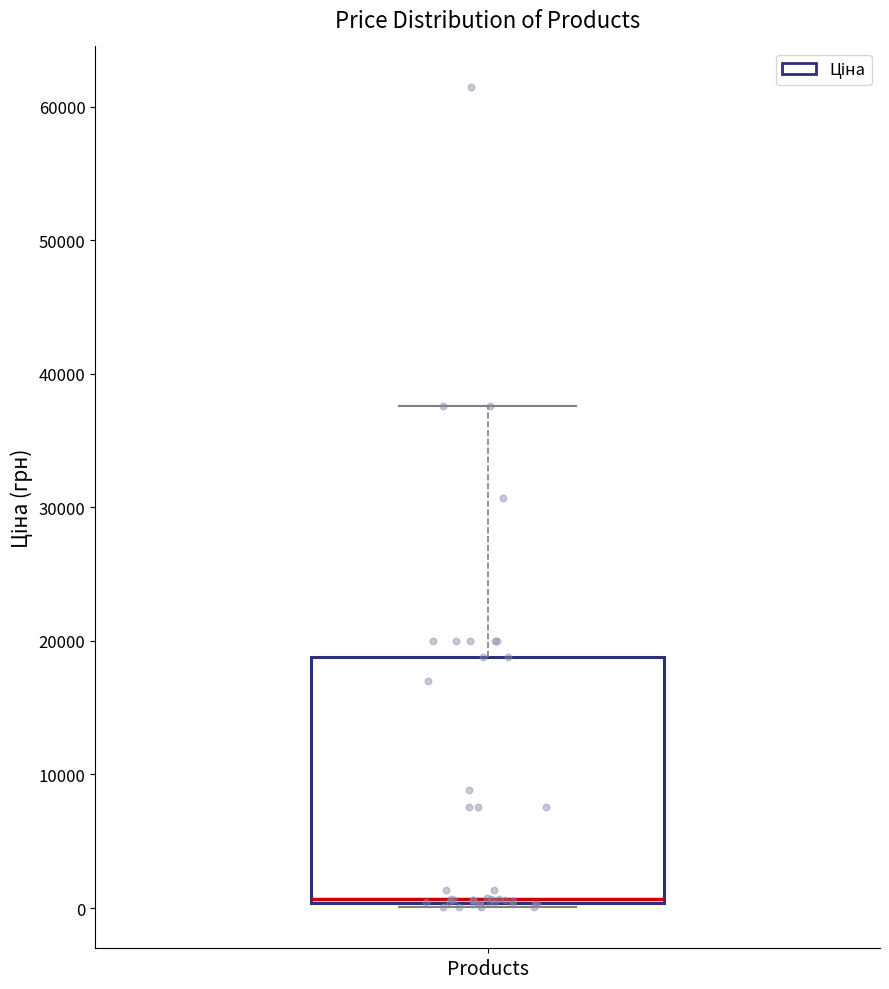

Read this box plot against the y-axis: the position of the median line, the range covered by the box, and the ends of both whiskers. The values are not printed on the chart, so give them approximately, as read against the axis.

median 1000, box 0 to 19000, whiskers 0 to 38000